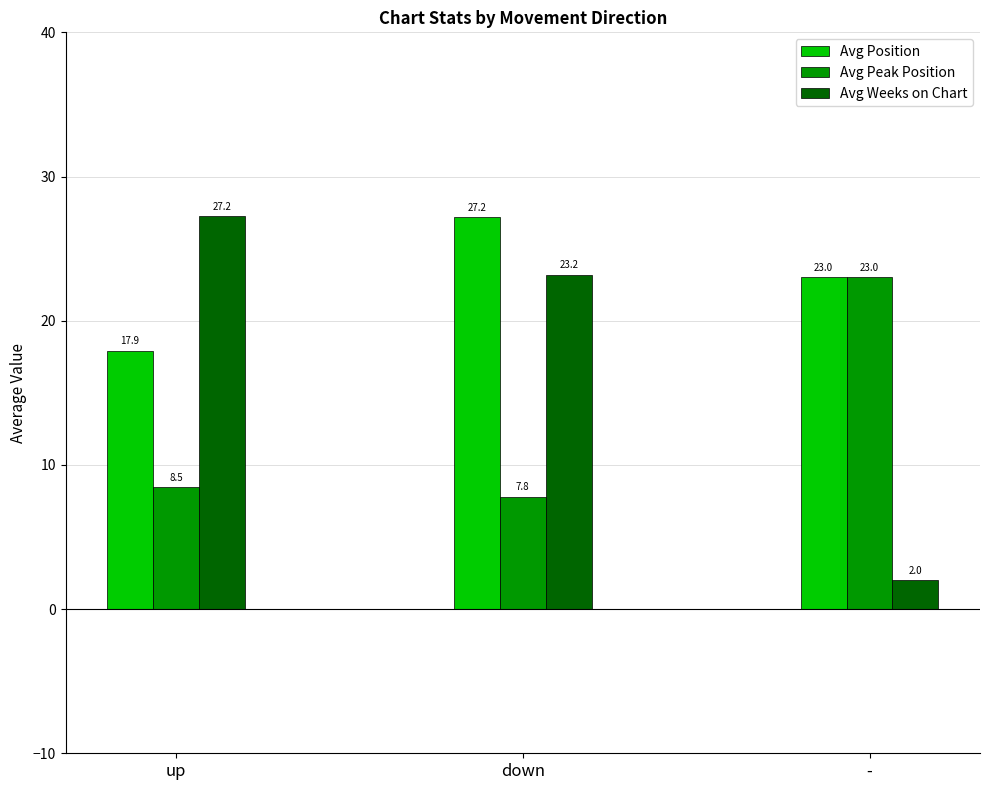

At which label is Avg Weeks on Chart closest to 14?

down